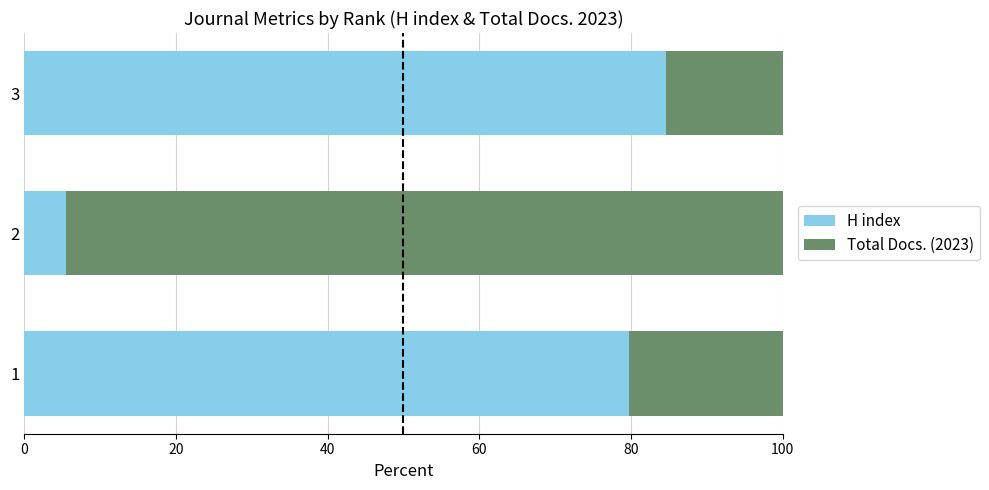

What is the total value across all series at 3?

100.0